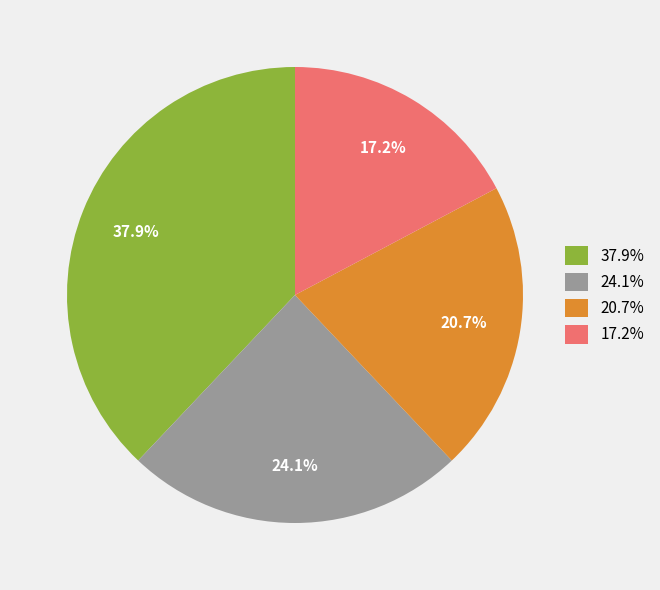

Which has a higher value, 37.9% or 24.1%?

37.9%